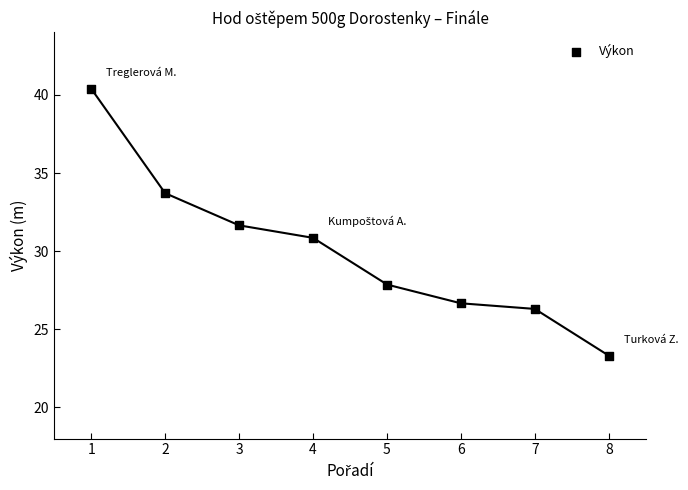

What is the average Y value?

30.1